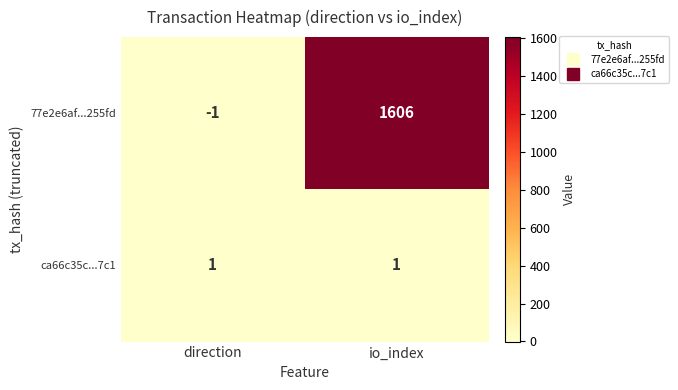

Is it true that ca66c35c...7c1 equals 1 at io_index?

True